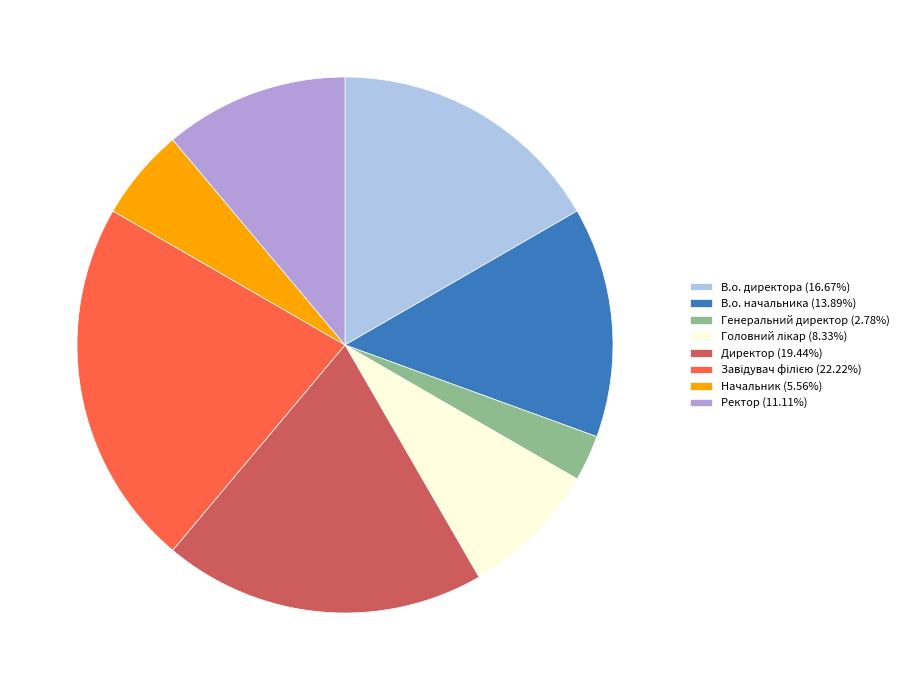

How many segments does this pie chart have?

8